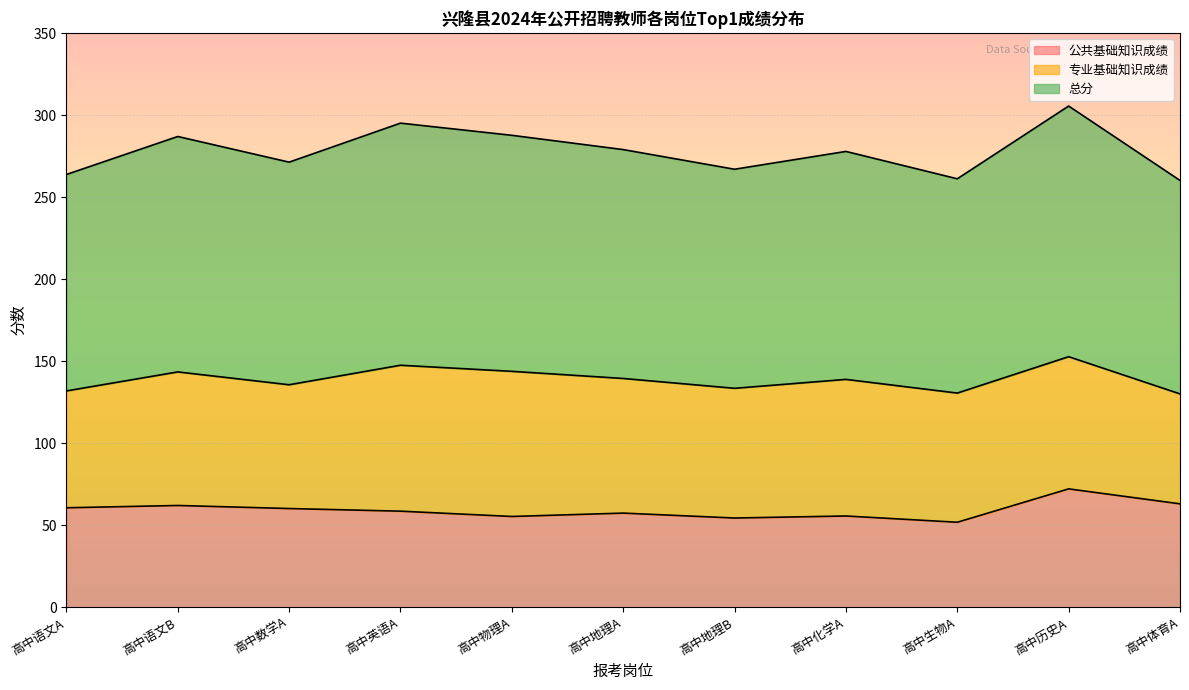

Read the 公共基础知识成绩 value at 高中历史A.

72.2